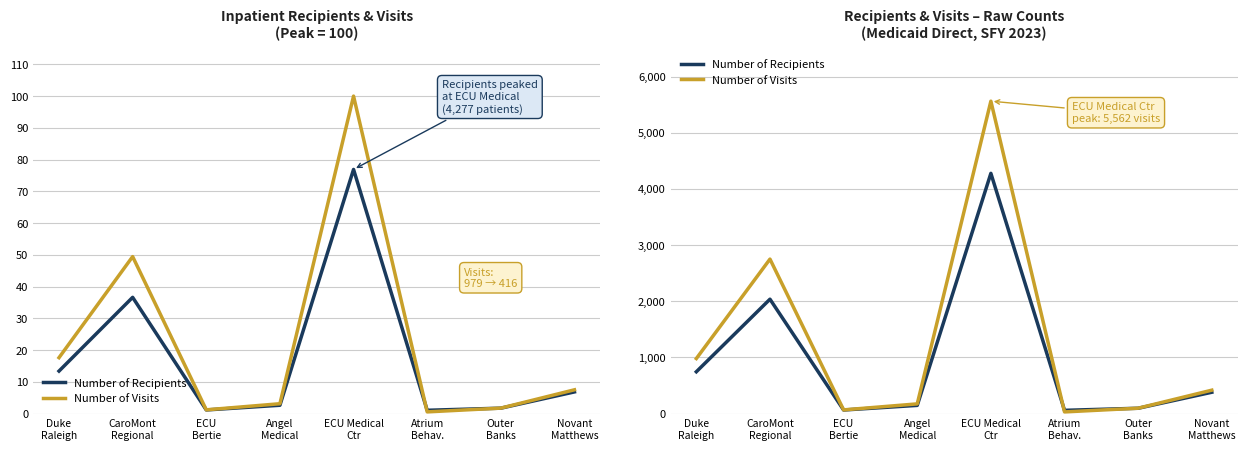

Which category has the highest value across all series?

ECU Medical
Ctr